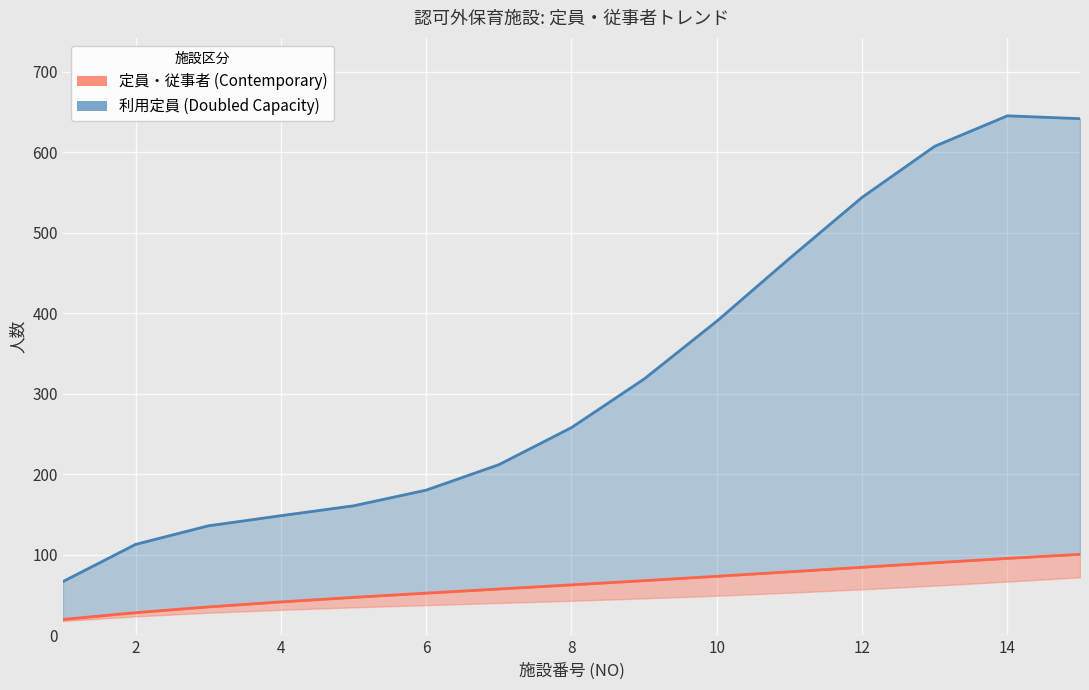

What is the sum of the 保育従事者数 values at 9 and 11?

157.9